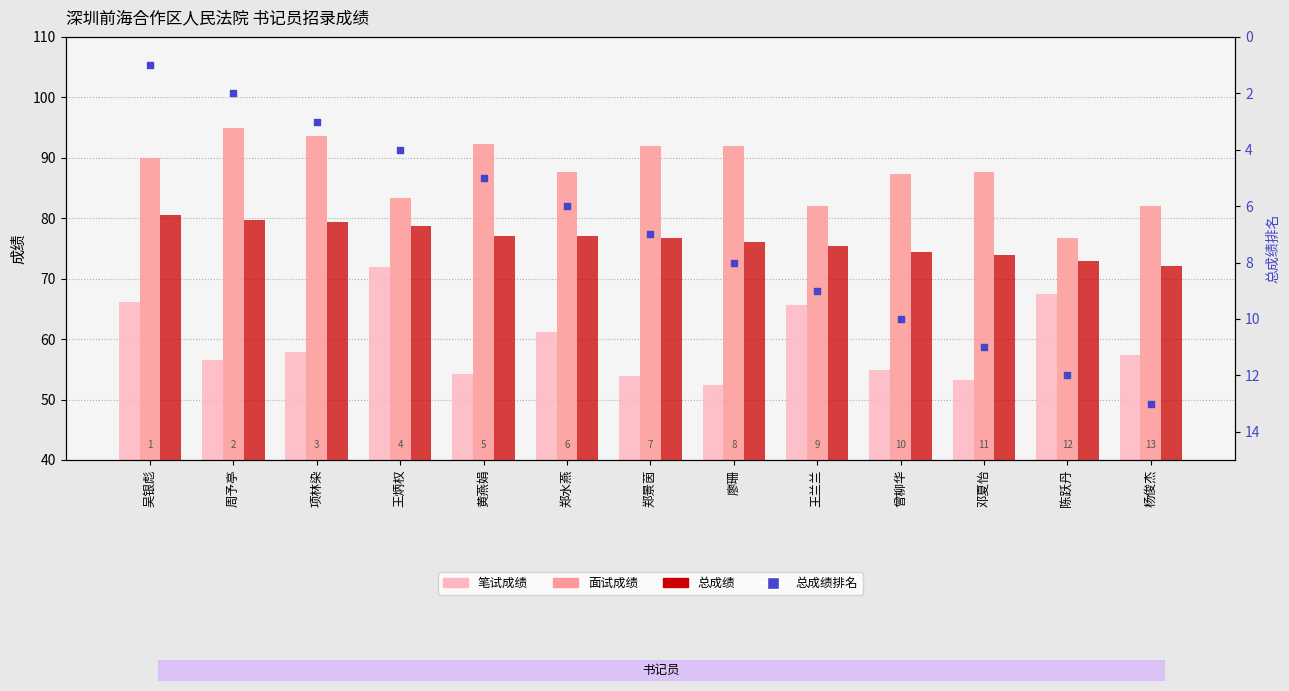

Which series reaches the maximum Y coordinate?

面试成绩